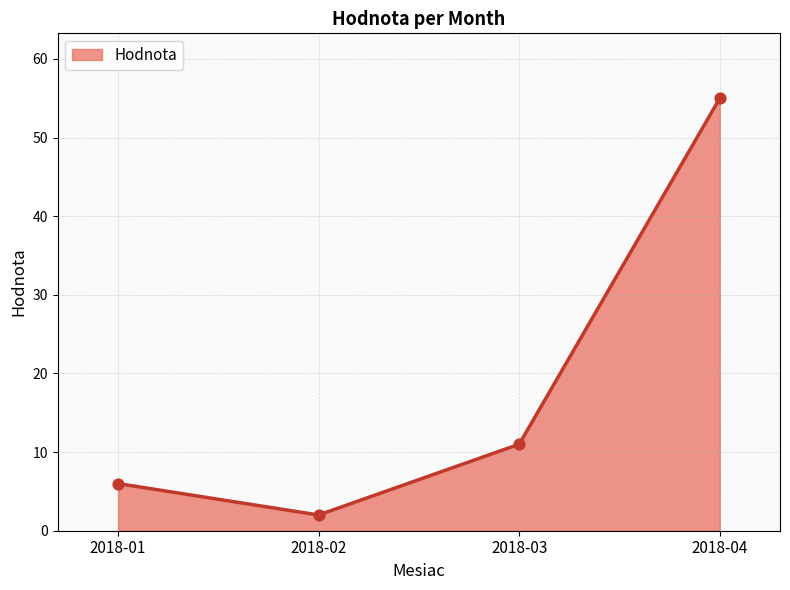

What is the change in value from 2018-02 to 2018-03?

+9